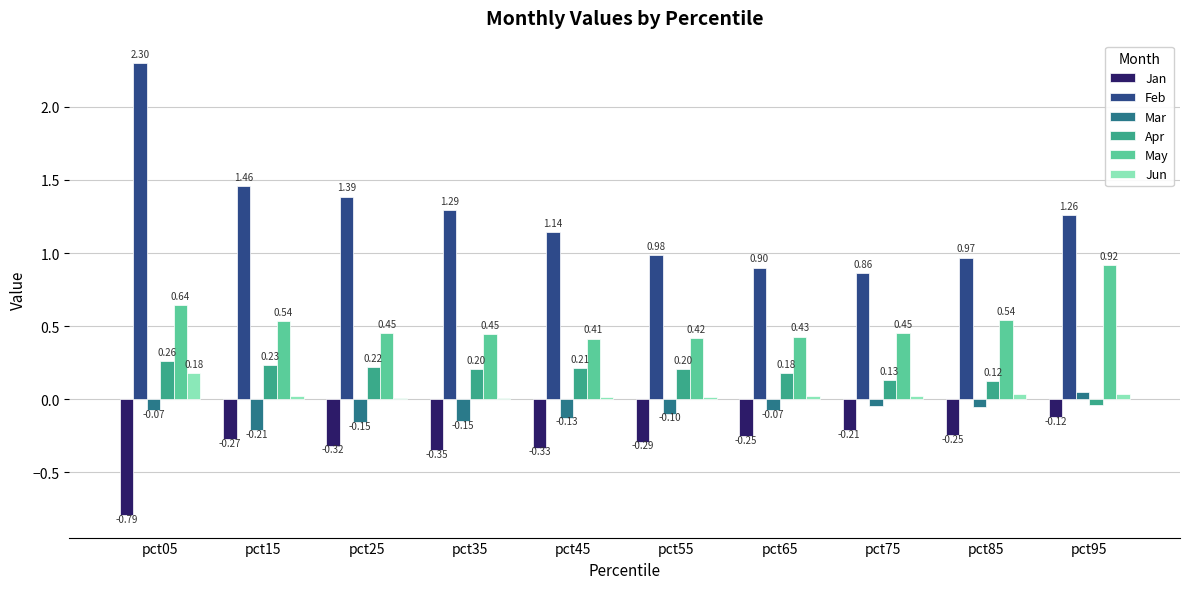

What is the sum of the Feb values at pct95 and pct05?

3.6